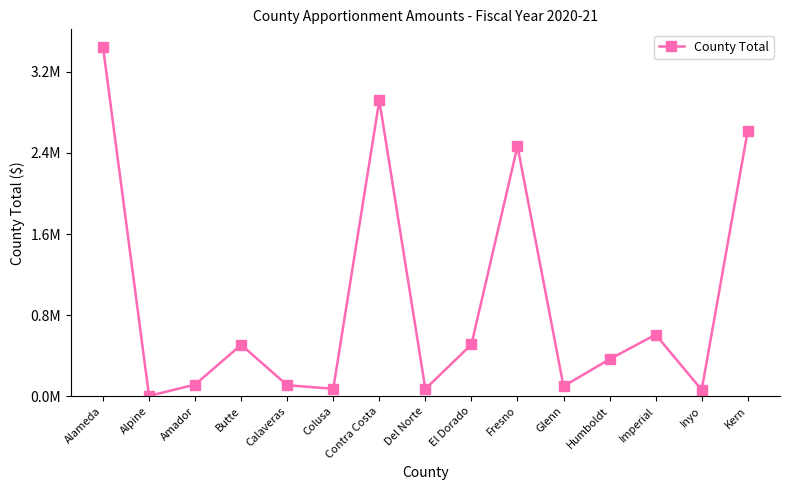

Reading left to right, extract all data points from this chart.

Alameda=3448496	Alpine=1610	Amador=113763	Butte=506253	Calaveras=107572	Colusa=72108	Contra Costa=2918851	Del Norte=69922	El Dorado=509865	Fresno=2468067	Glenn=96979	Humboldt=364181	Imperial=606891	Inyo=61579	Kern=2621846